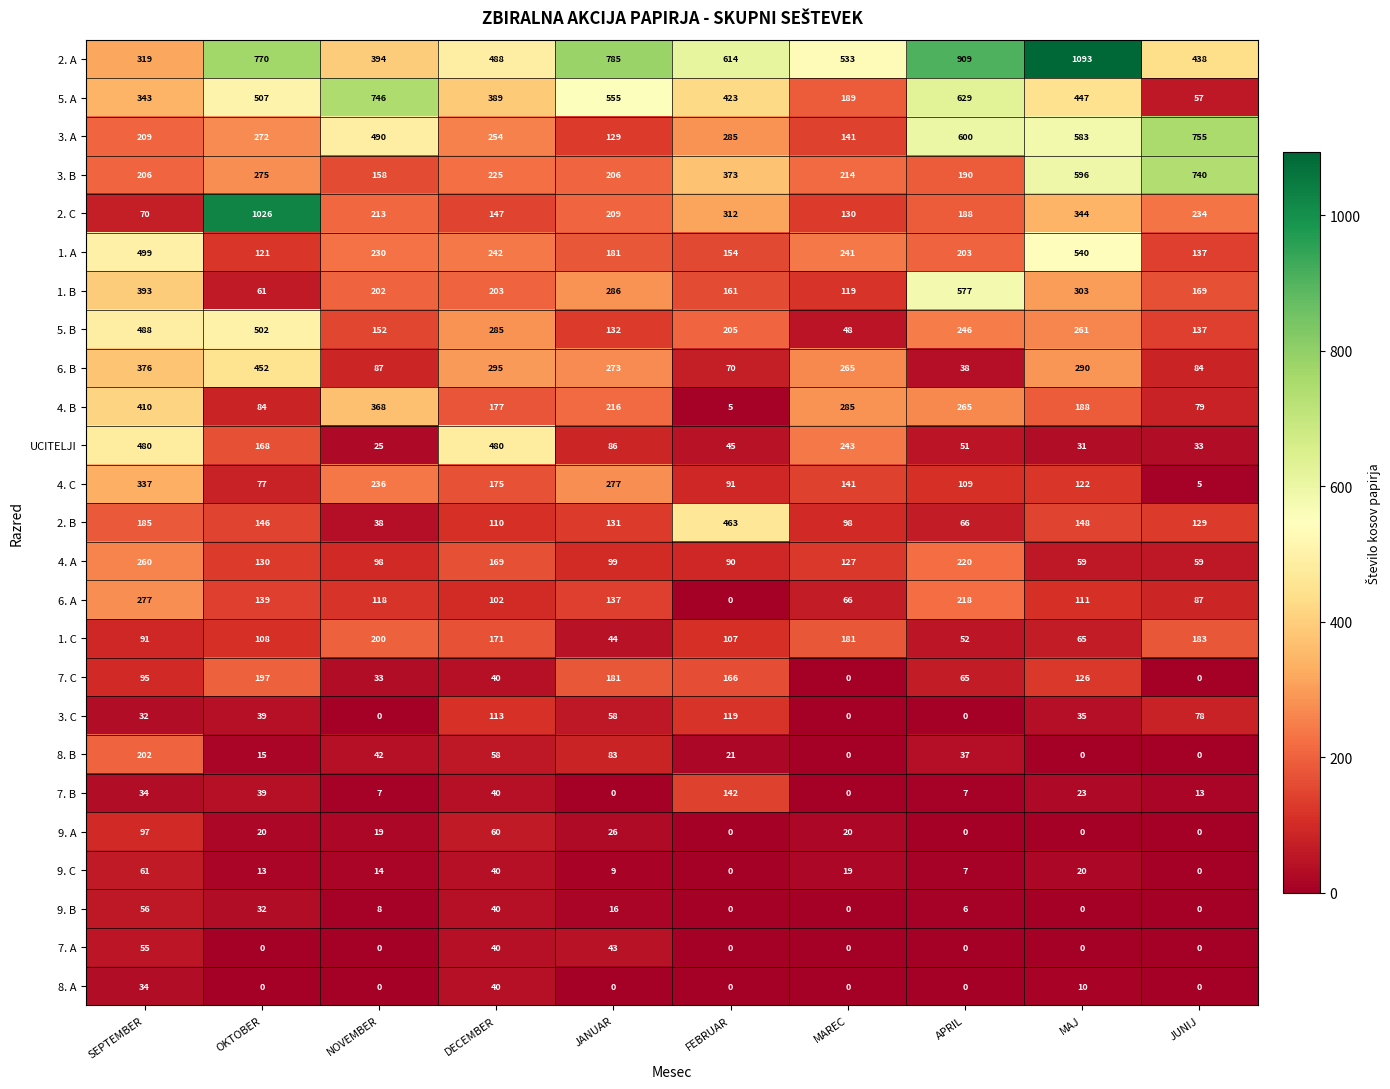

What is the difference between the maximum and minimum values in the 6. A series?

277